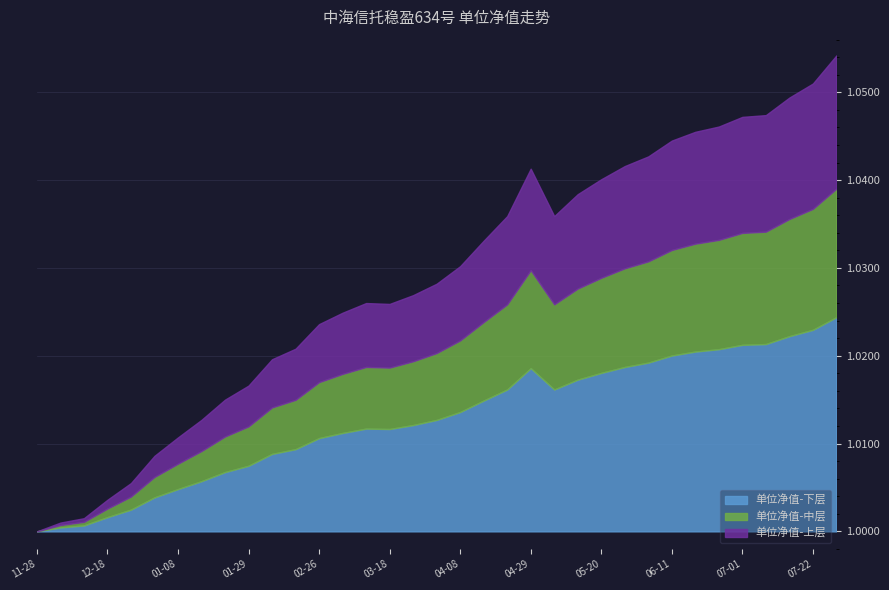

Rank the categories by value from highest to lowest.

2024-07-29, 2024-07-22, 2024-07-15, 2024-07-08, 2024-07-01, 2024-06-24, 2024-06-17, 2024-06-11, 2024-06-03, 2024-05-27, 2024-04-29, 2024-05-20, 2024-05-13, 2024-04-22, 2024-05-06, 2024-04-15, 2024-04-08, 2024-04-01, 2024-03-25, 2024-03-11, 2024-03-18, 2024-03-04, 2024-02-26, 2024-02-19, 2024-02-05, 2024-01-29, 2024-01-22, 2024-01-15, 2024-01-08, 2024-01-02, 2023-12-25, 2023-12-18, 2023-12-11, 2023-12-04, 2023-11-28